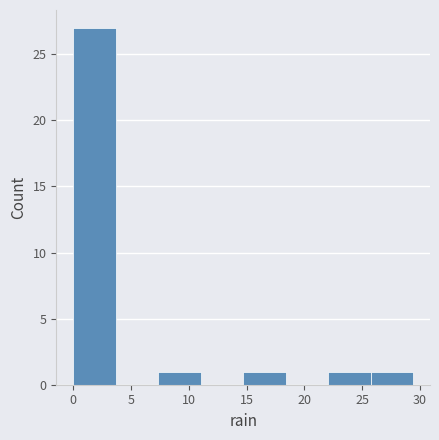

Which range on the x-axis has the tallest bar?

0.0 to 3.5